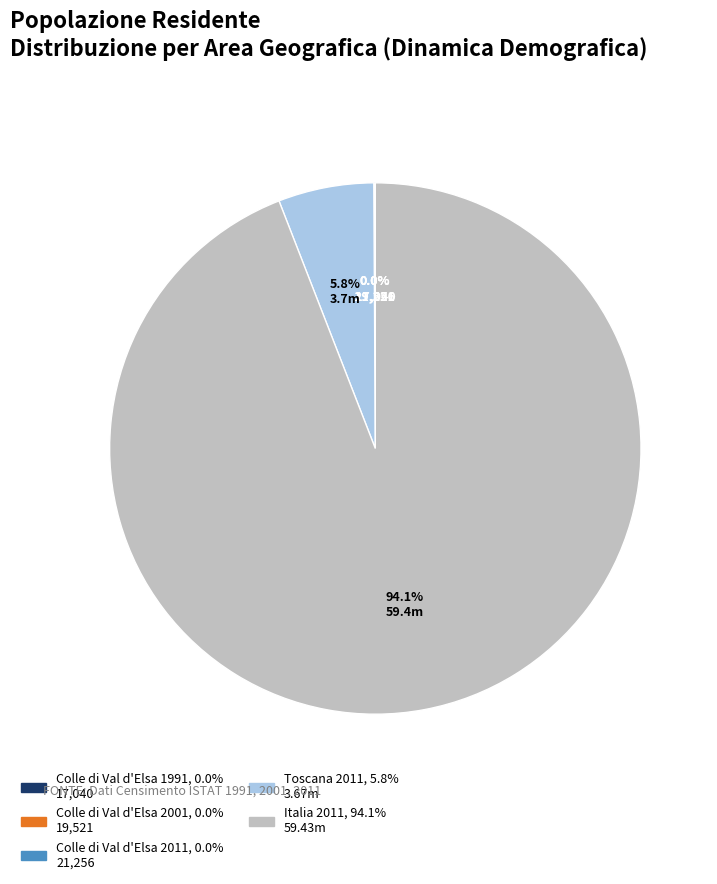

Which slice is the largest?

Italia 2011